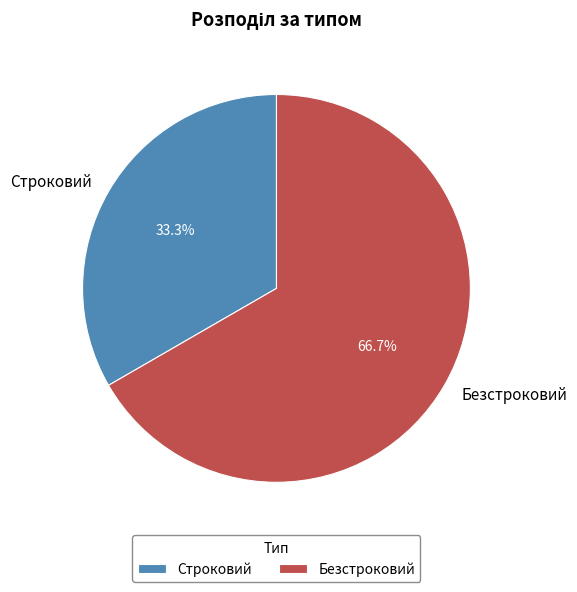

How much of the chart is everything except Строковий?

66.7%